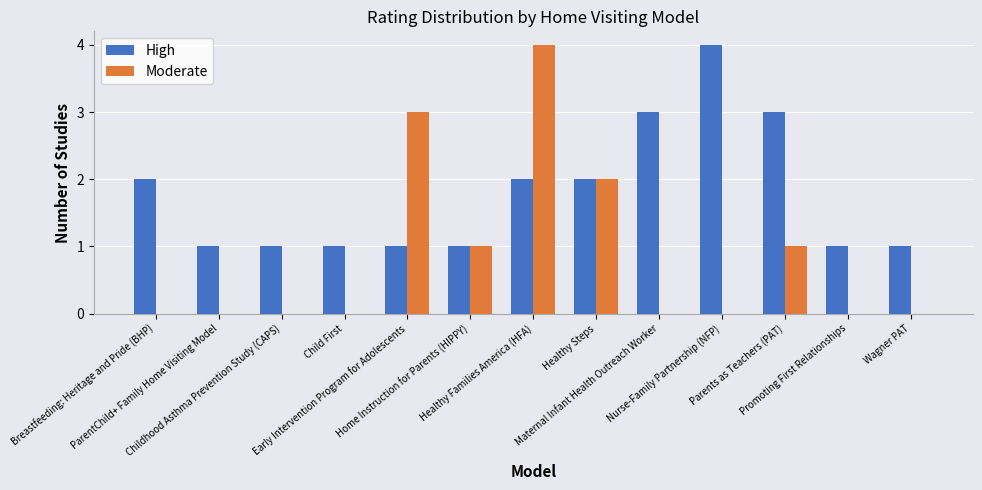

What is the sum of all Moderate values?

11